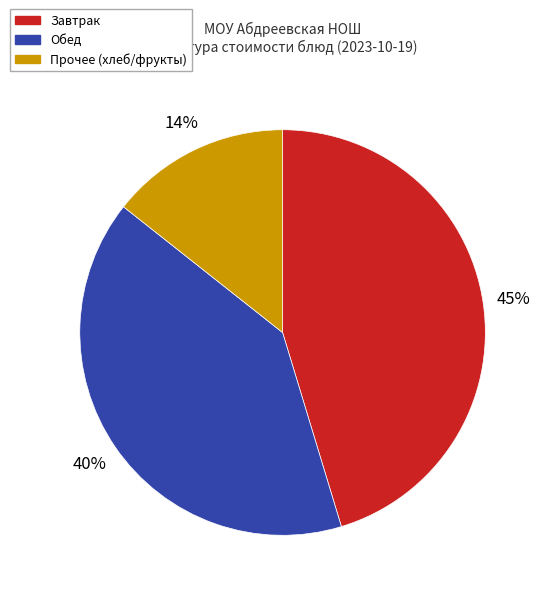

What is the smallest slice in the pie chart?

Прочее (хлеб/фрукты)